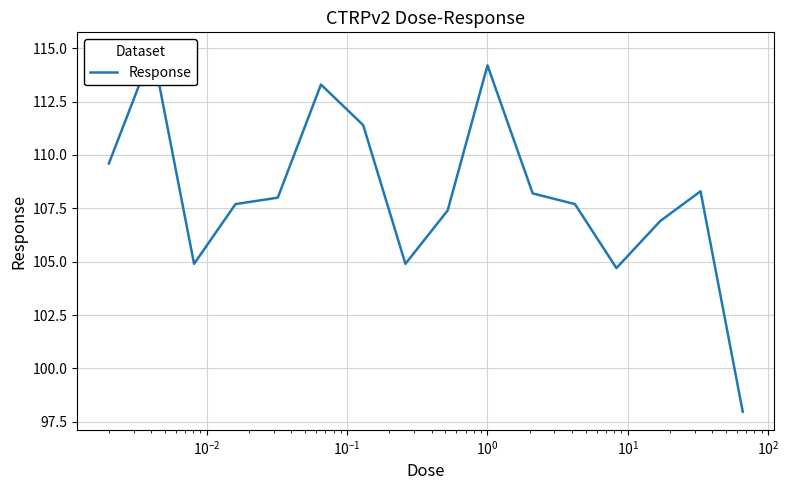

What is the value of the 8th point from the left?

104.9